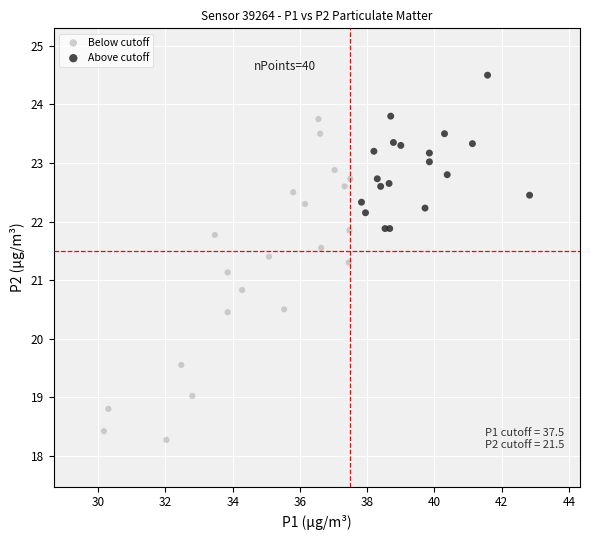

Which series has the widest spread of Y values?

Below cutoff